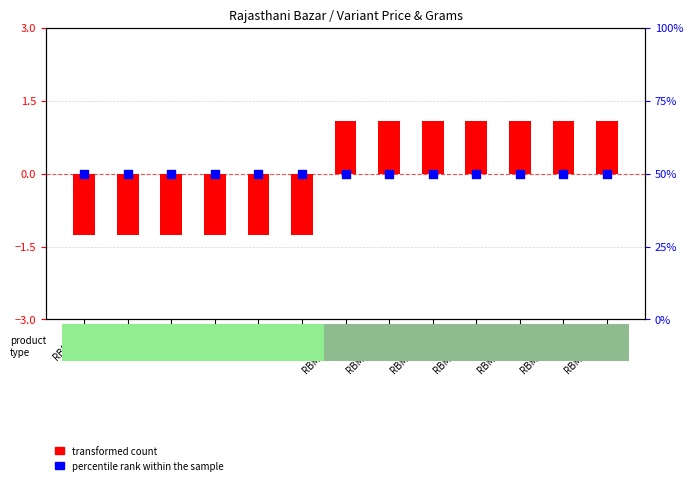

Which series has the widest spread of Y values?

transformed count